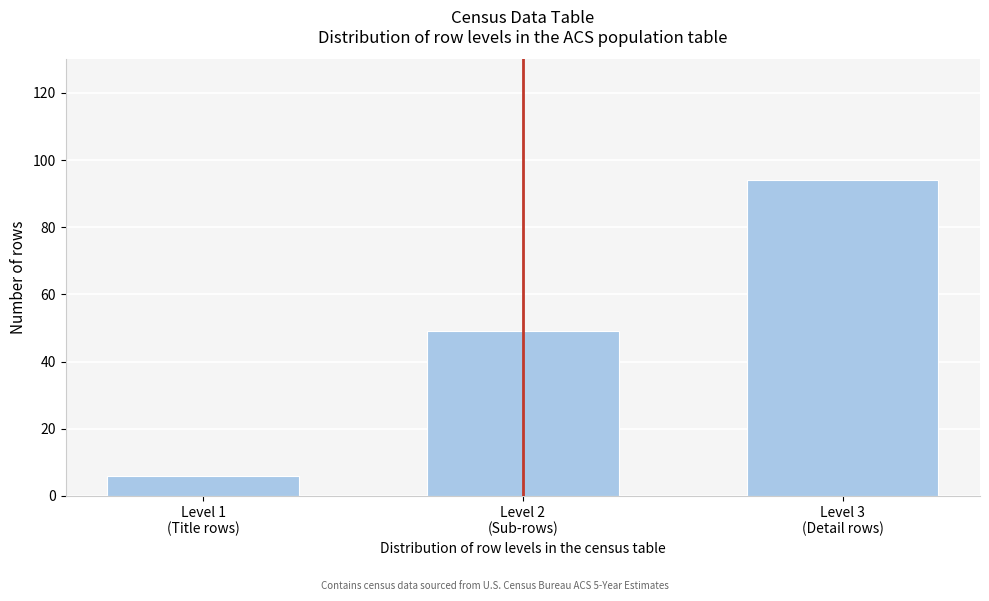

Reading left to right, list all the values displayed in this chart.

6	49	94